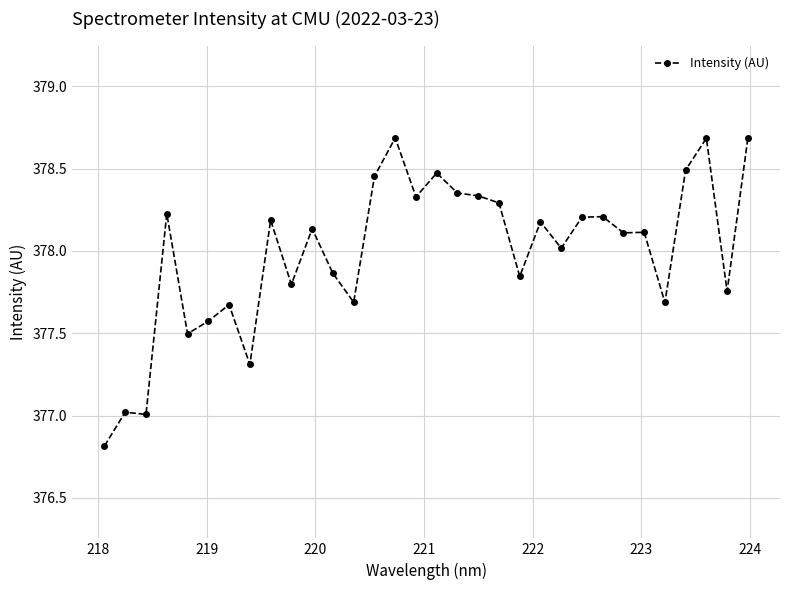

What is the difference between the second highest and second lowest values?

1.7